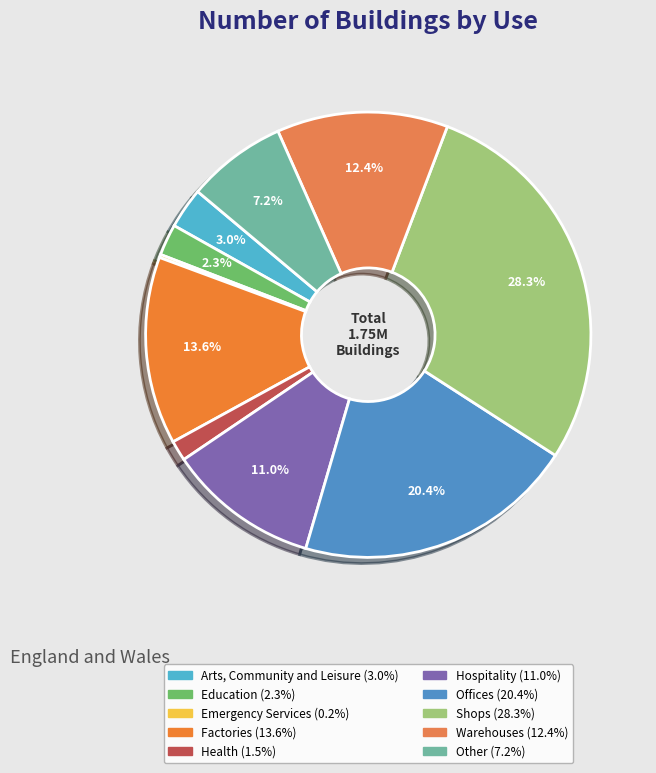

To the nearest percent, what percentage of the pie is Warehouses?

12%